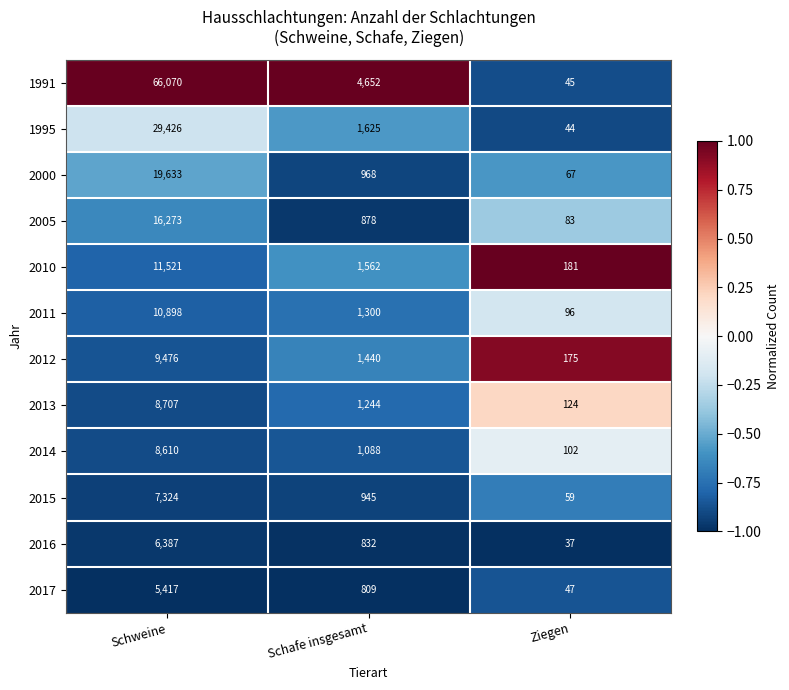

True or false: 2005 has a value of 36 at Ziegen.

False